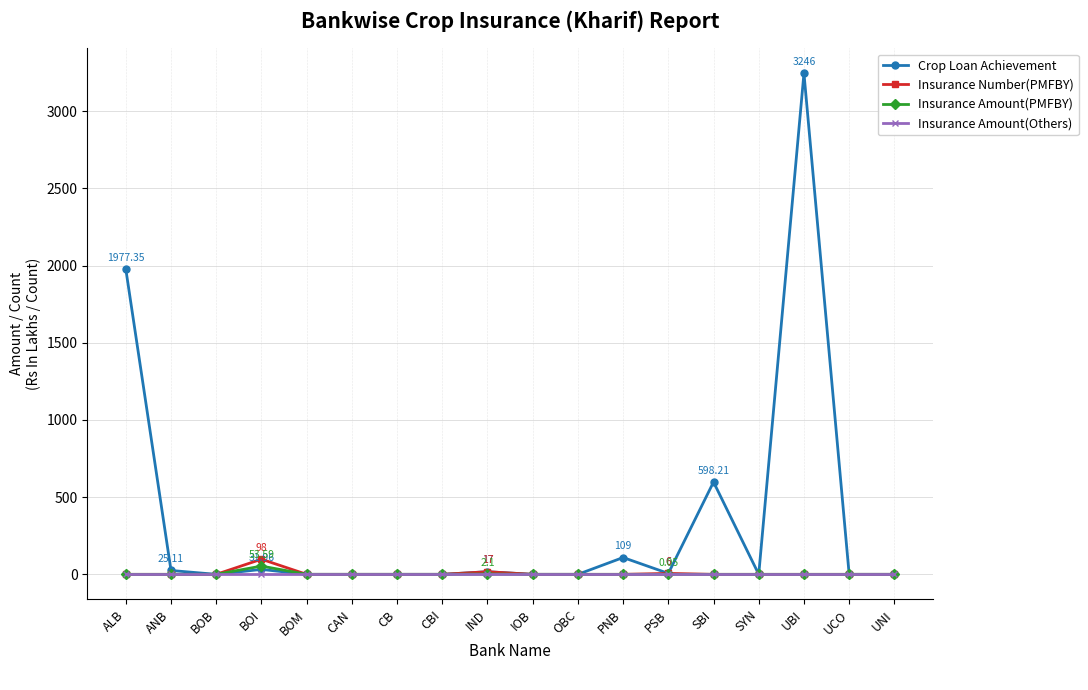

How many lines are shown in the chart?

4